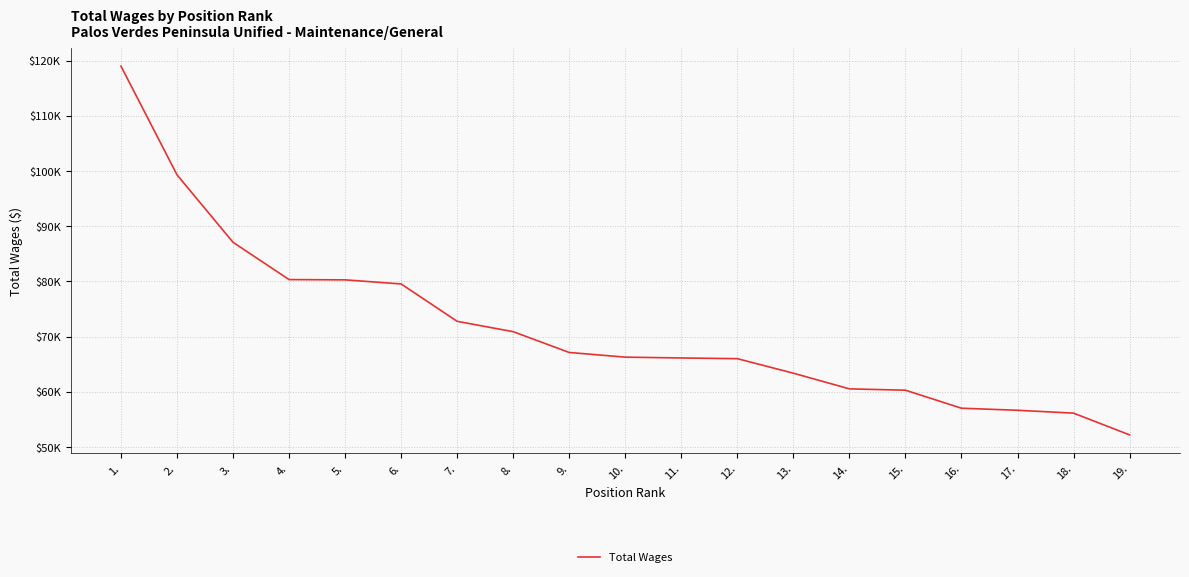

At which category does the chart reach its minimum across all series?

19.